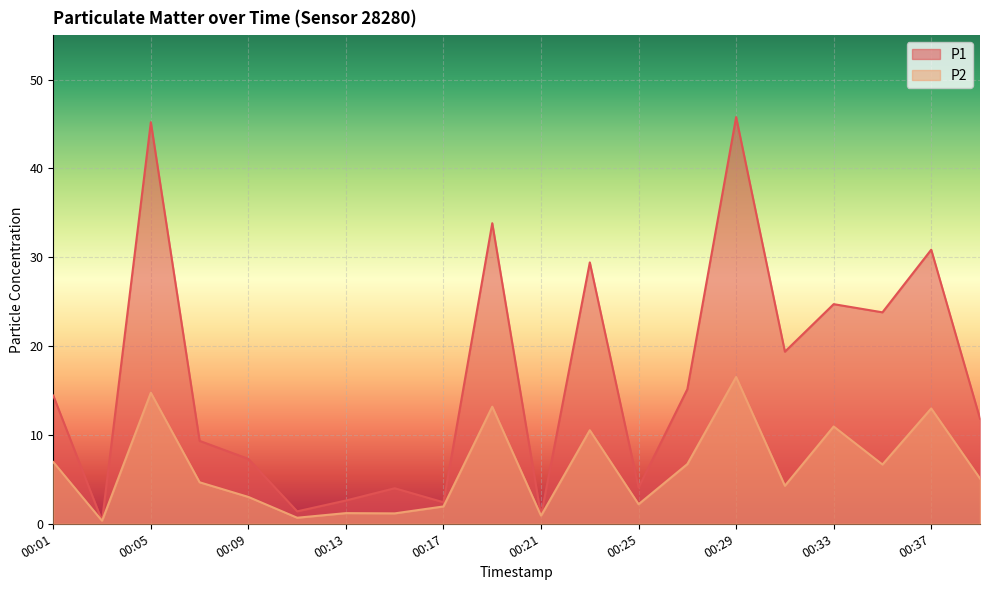

What are all the series names shown in the legend?

P1, P2